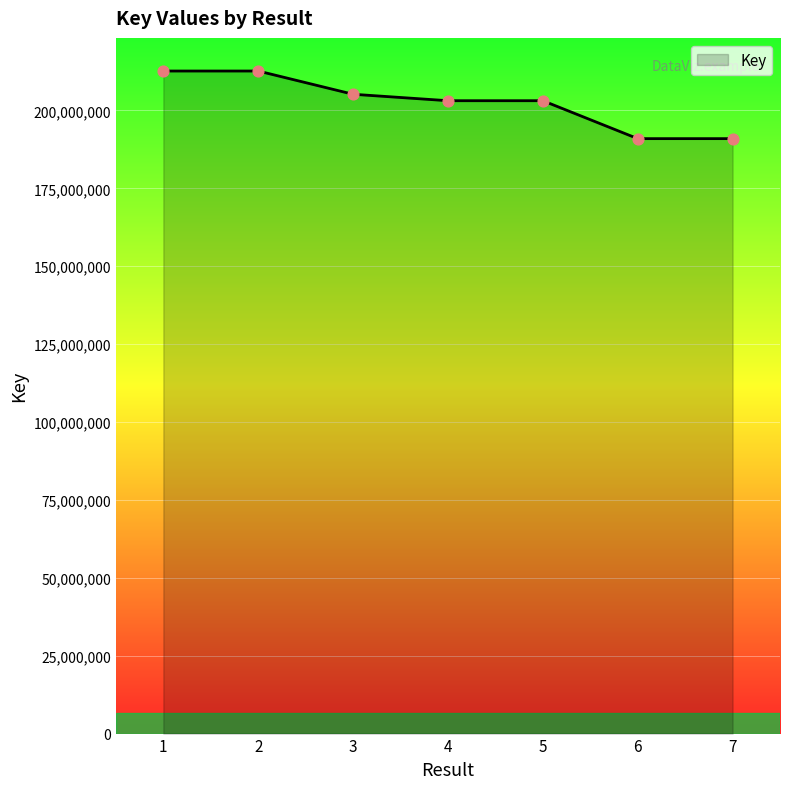

What is the change in value from 3 to 7?

-14243994